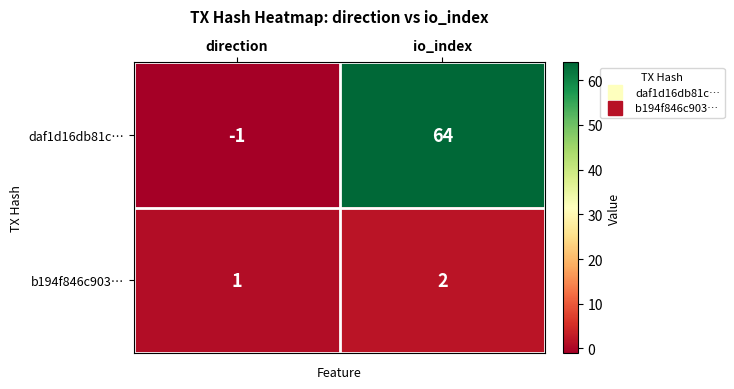

What is the sum of all daf1d16db81c… values?

63